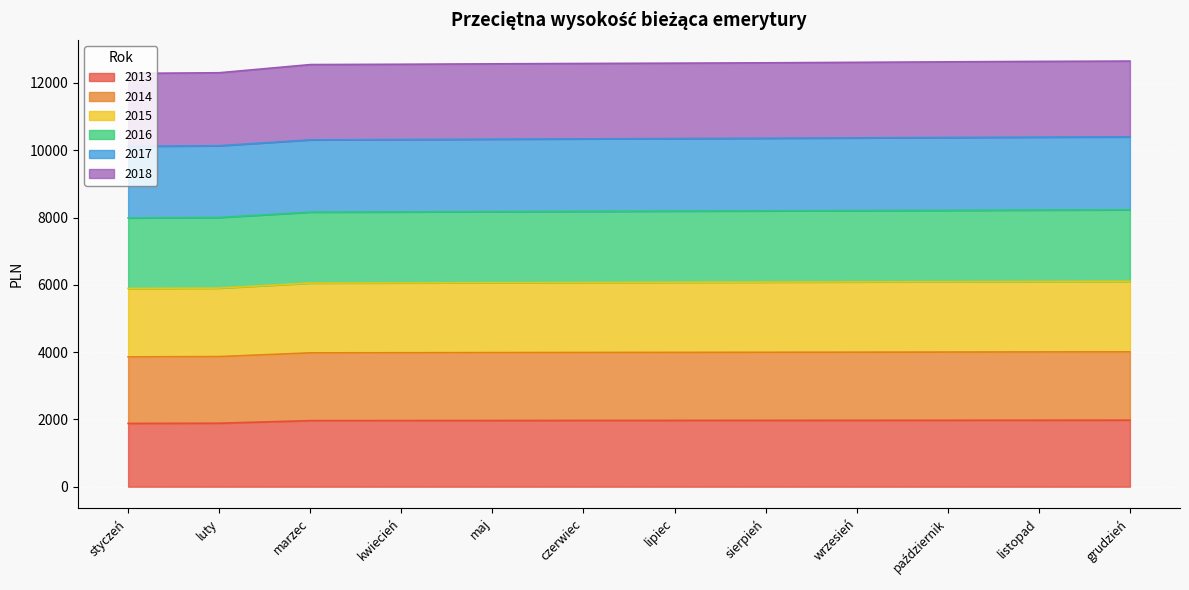

The value of 2013 at kwiecień is 1965.2. True or false?

True